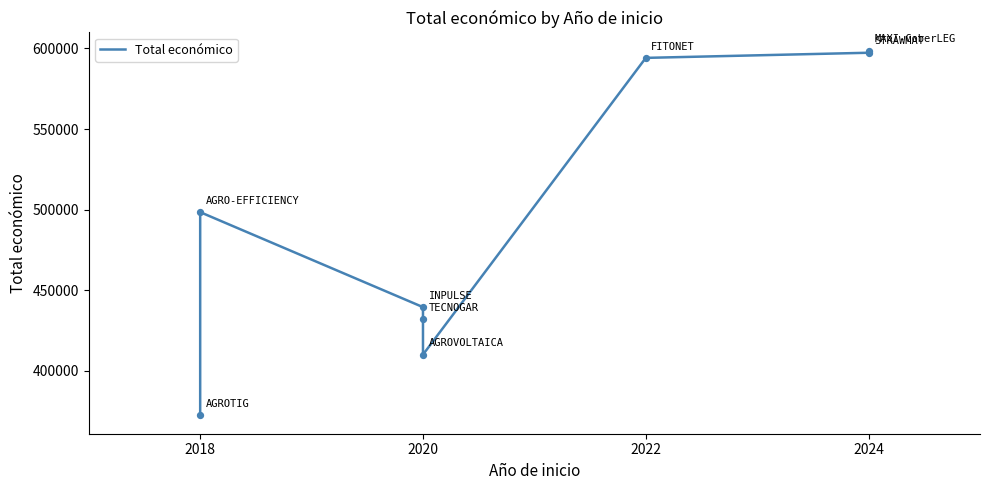

What is the ratio of the value at 2022 to the value at 2018?

1.6